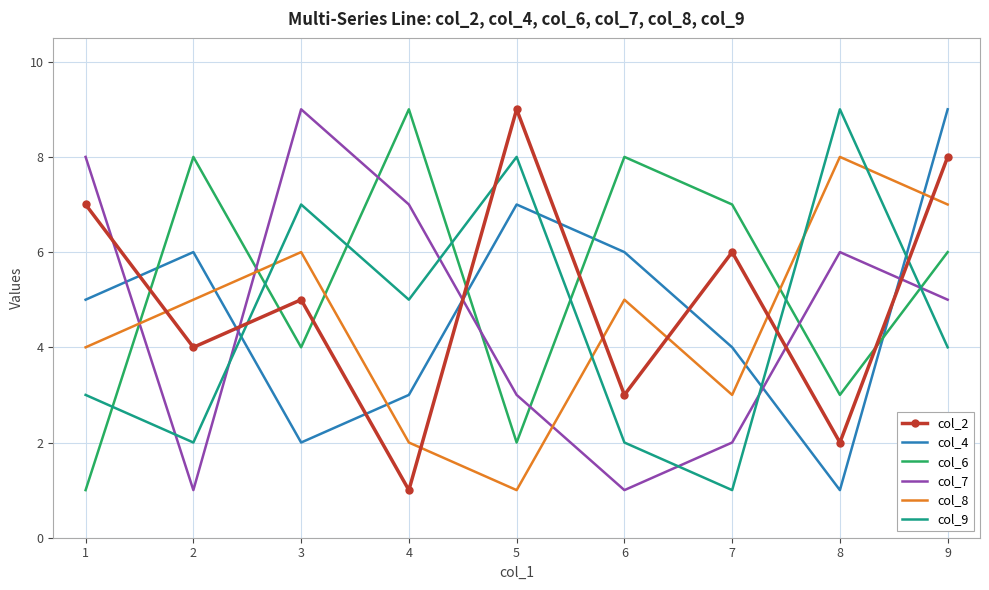

Between 6 and 8, which series saw the biggest shift?

col_9